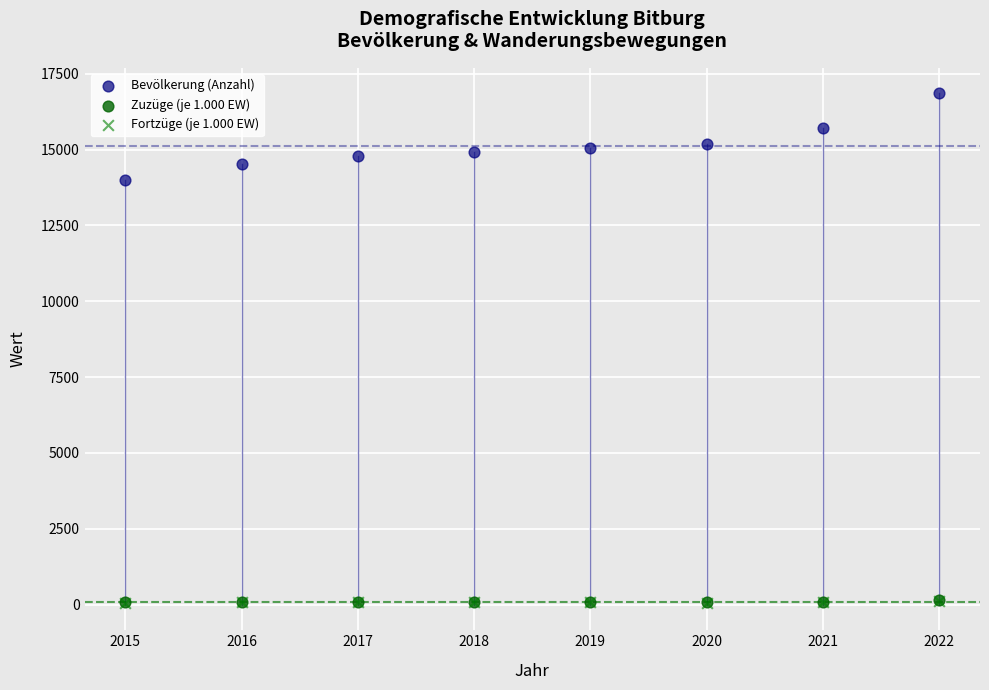

What are all the series names shown in the legend?

Bevölkerung (Anzahl), Zuzüge (je 1.000 EW), Fortzüge (je 1.000 EW)